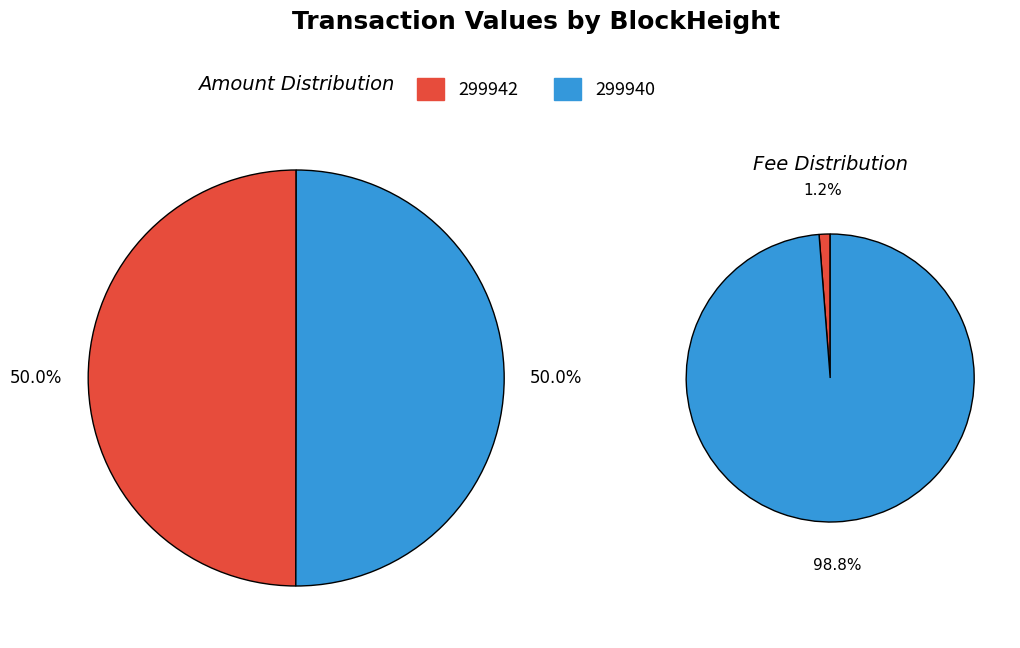

Rank the categories by value from highest to lowest.

299940, 299942